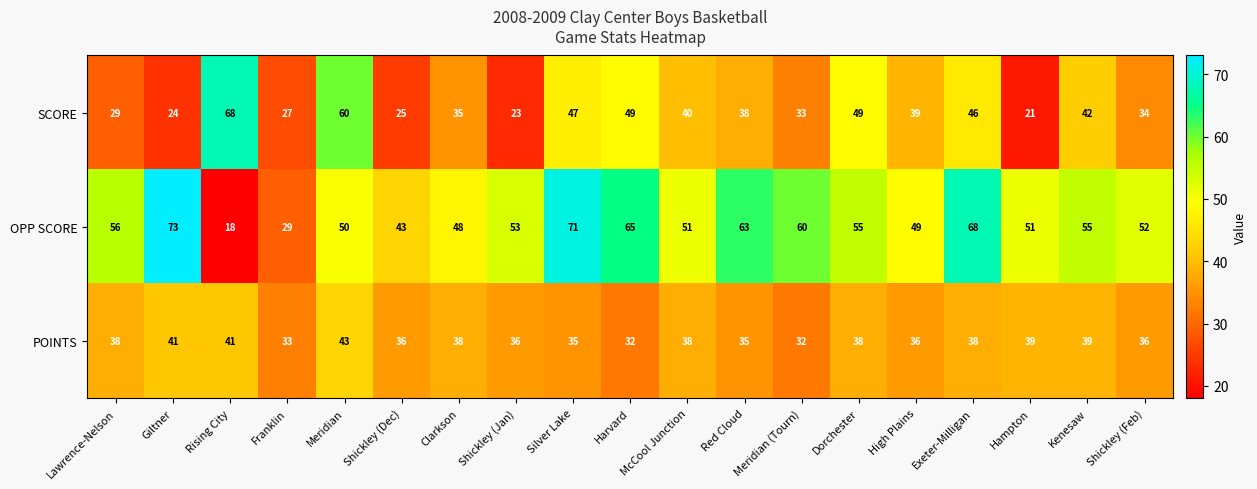

What is the difference between the maximum and minimum values in the POINTS series?

11